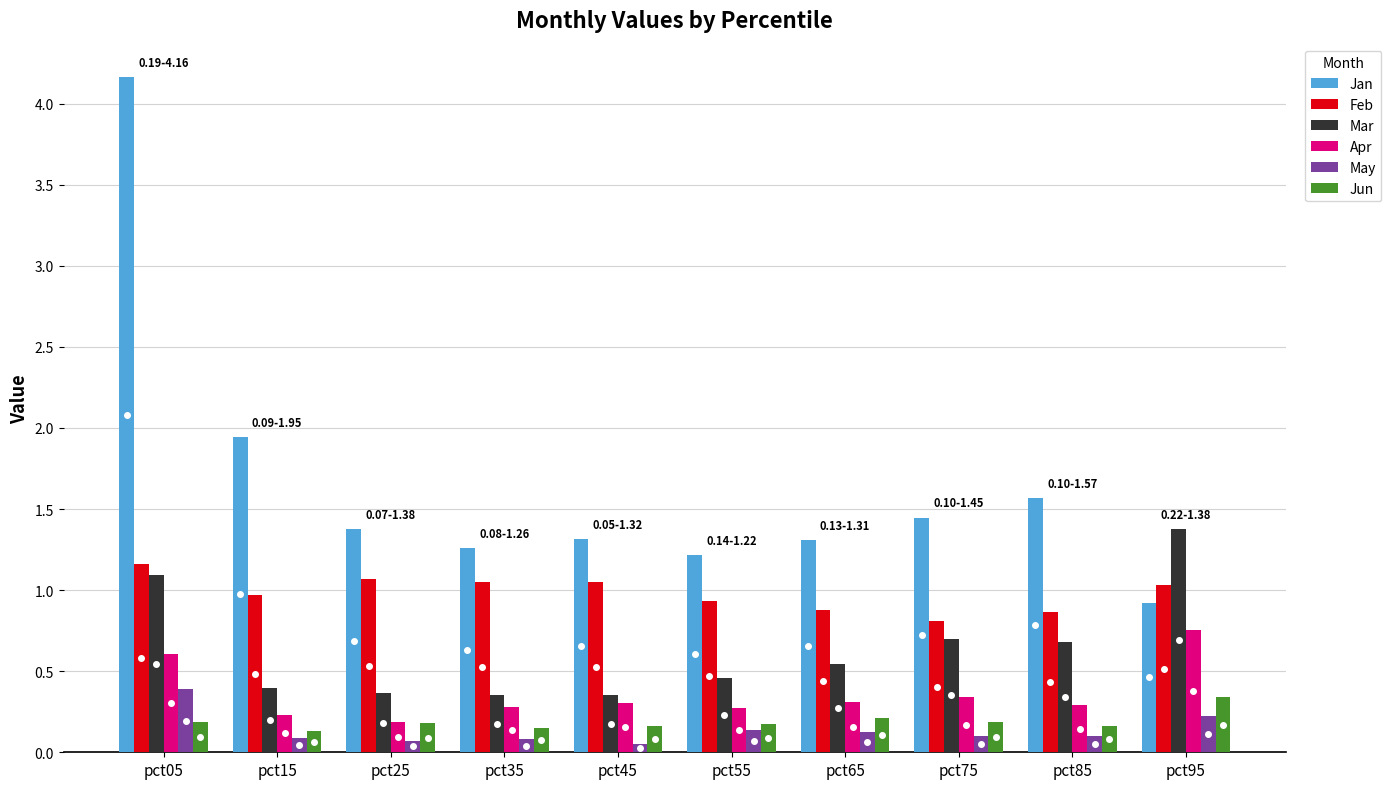

What is the total value across all series at pct55?

3.2